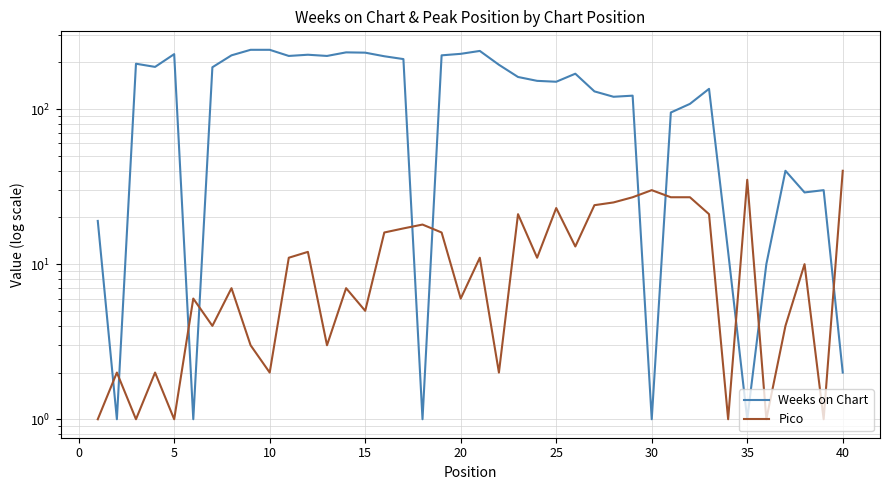

Which series changed the most between 10 and 14?

Weeks on Chart